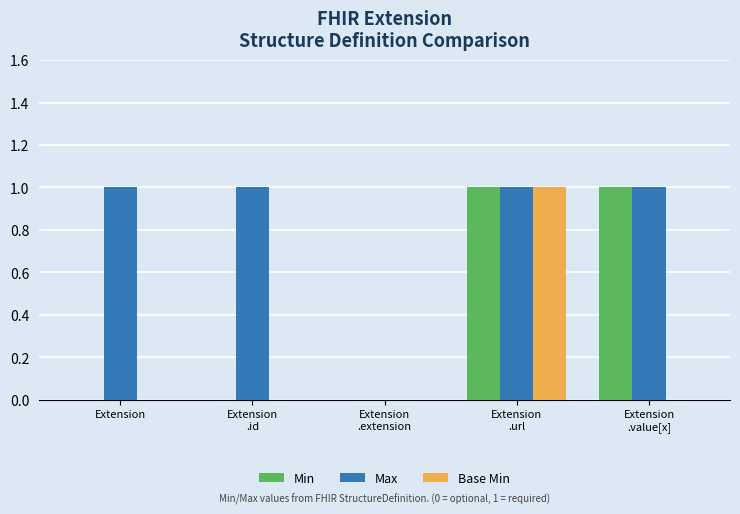

Are the bars horizontal?

No